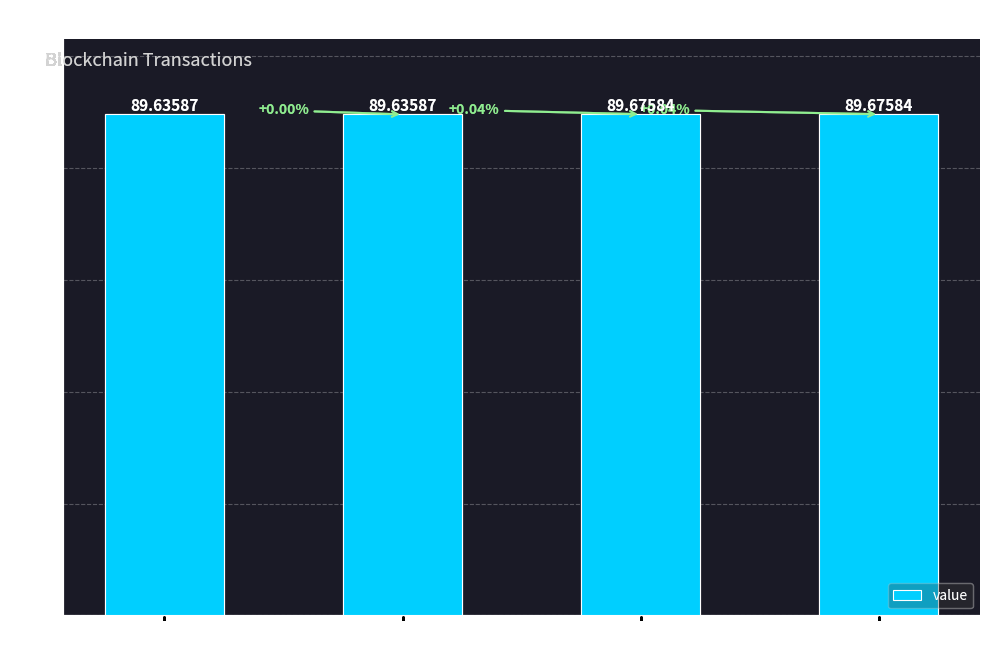

Are the bars horizontal?

No